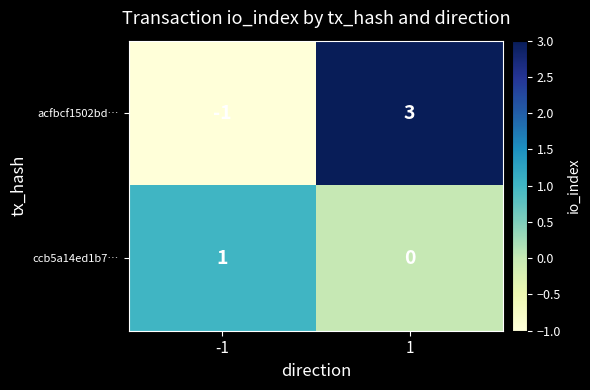

Rank the series at 1 from lowest to highest value.

ccb5a14ed1b7…, acfbcf1502bd…